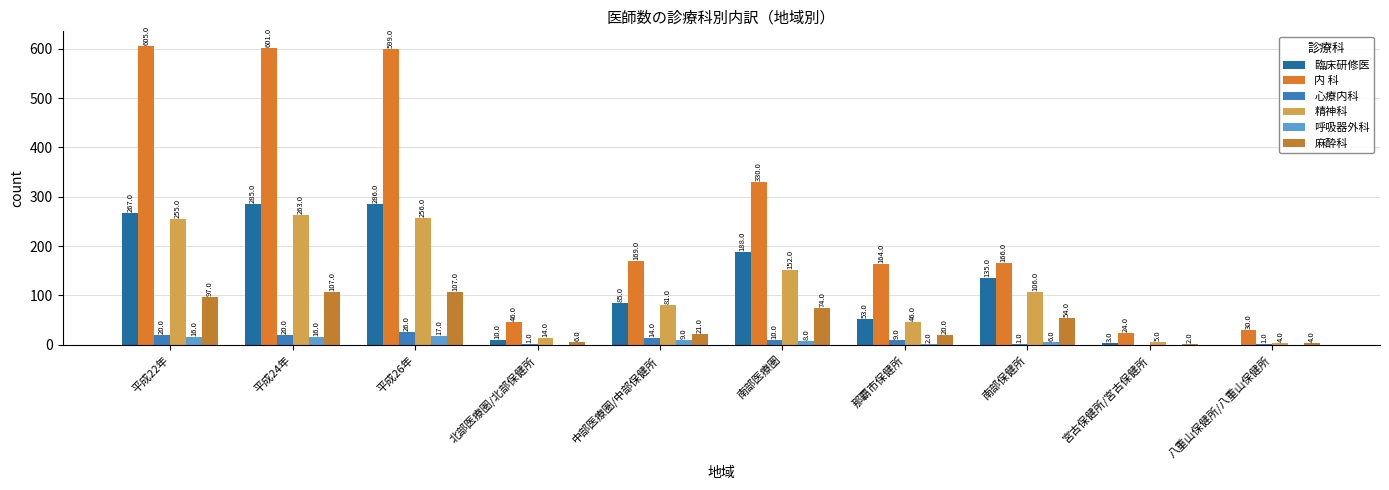

Count the number of data series in this chart.

6